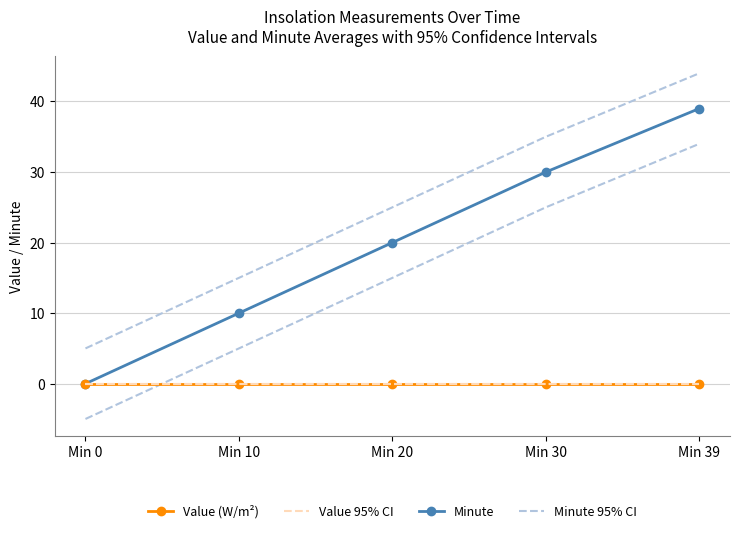

The value of Minute at Min 20 is 20. True or false?

True